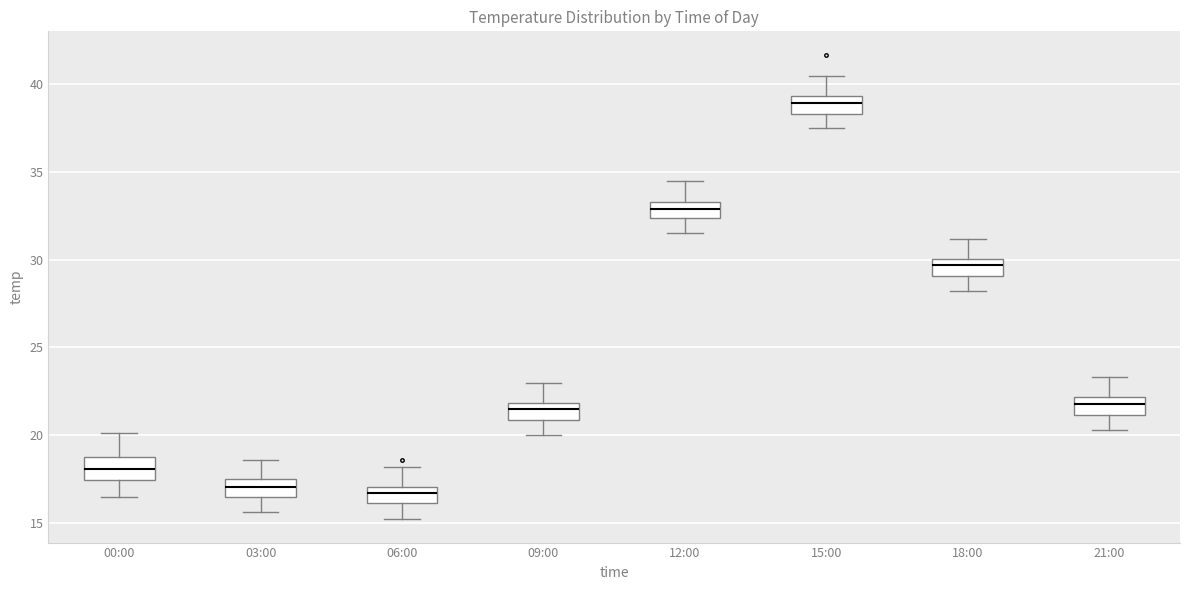

Reading left to right, read every box against the y-axis: the position of its median line, the range the box covers, and the ends of its whiskers. The values are not printed on the chart, so give them approximately, as read against the axis.

00:00: median 18.0, box 17.5 to 19.0, whiskers 16.5 to 20.0
03:00: median 17.0, box 16.5 to 17.5, whiskers 15.5 to 18.5
06:00: median 16.5, box 16.0 to 17.0, whiskers 15.0 to 18.0
09:00: median 21.5, box 21.0 to 22.0, whiskers 20.0 to 23.0
12:00: median 33.0, box 32.5 to 33.5, whiskers 31.5 to 34.5
15:00: median 39.0, box 38.5 to 39.5, whiskers 37.5 to 40.5
18:00: median 29.5, box 29.0 to 30.0, whiskers 28.0 to 31.0
21:00: median 22.0 (inside the box), box 21.0 to 22.0, whiskers 20.5 to 23.5